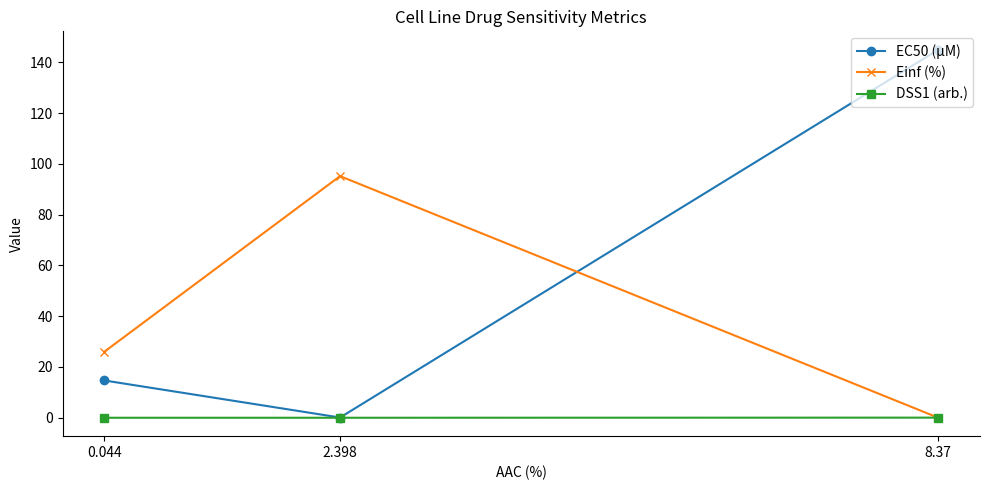

How many lines are shown in the chart?

3